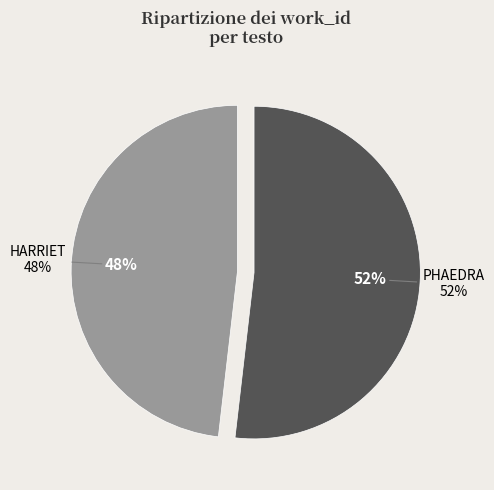

True or false: PHAEDRA accounts for 52% of the total.

True